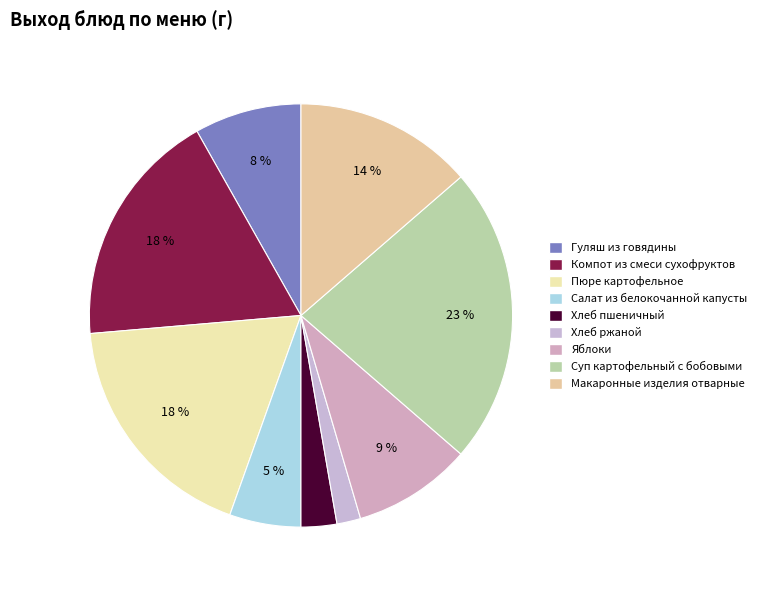

Which category has the smallest portion of the pie?

Хлеб ржаной